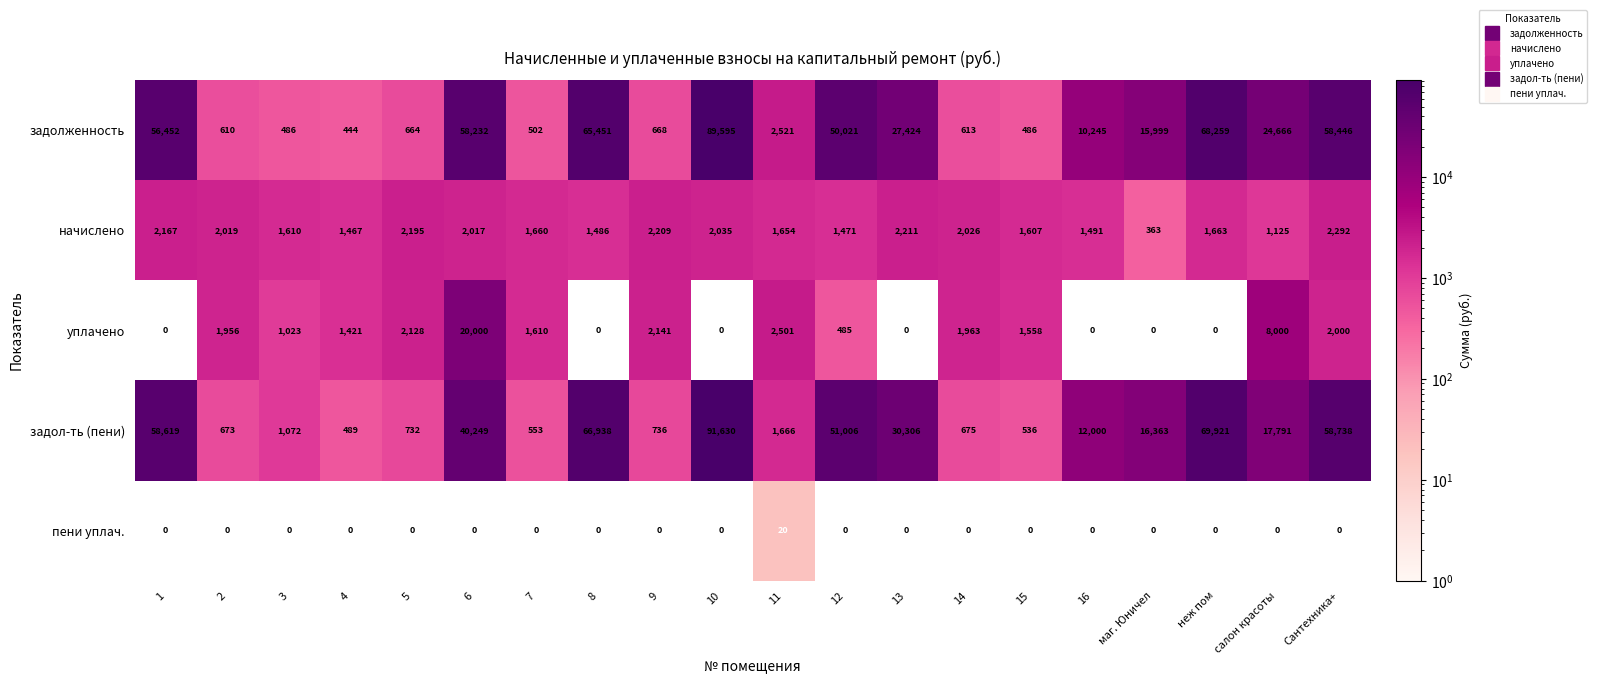

What is the difference between the maximum and second lowest values in the пени уплач. series?

20